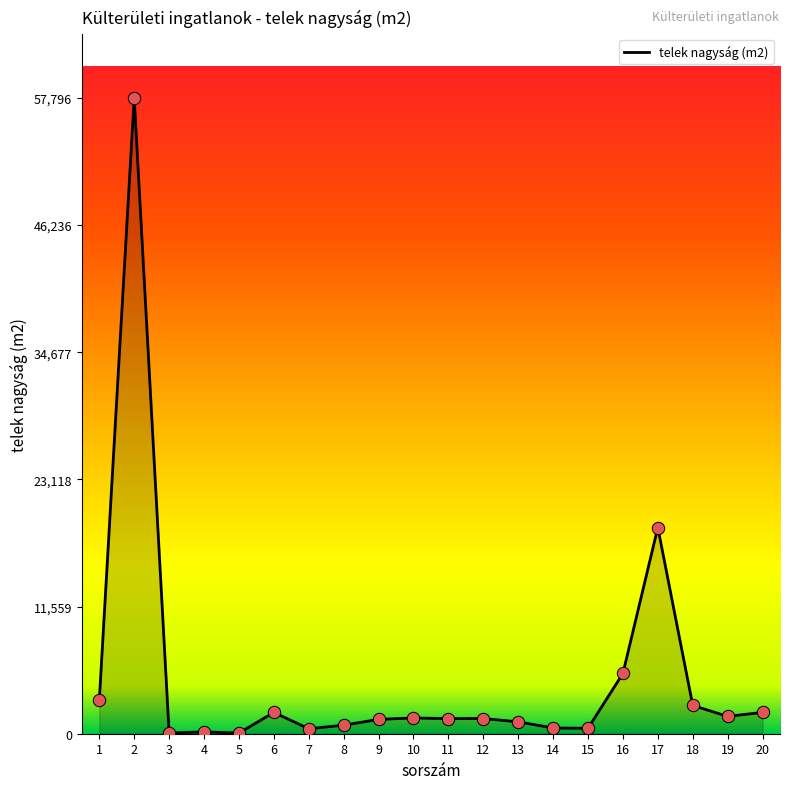

Approximately how many times larger is the value at 2 compared to 18?

22.4